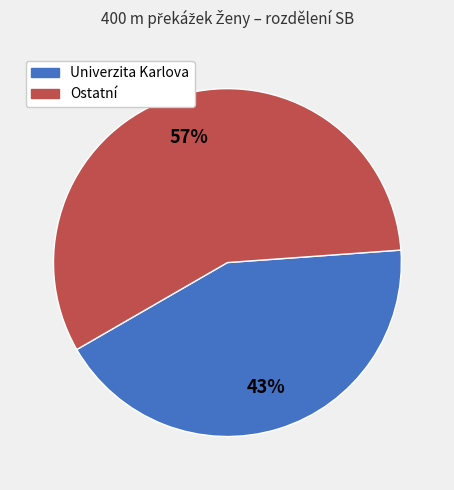

To the nearest percent, what is the average slice percentage?

50%